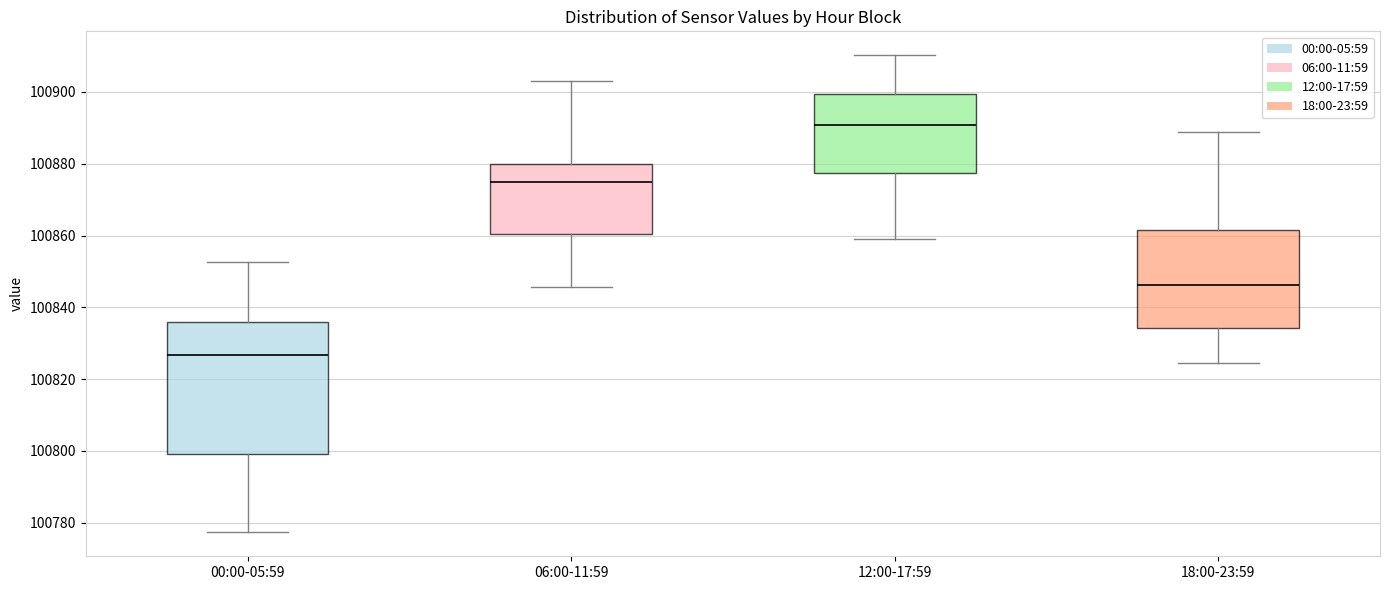

Comparing the boxes themselves (not the whiskers), which one is the tallest?

00:00-05:59